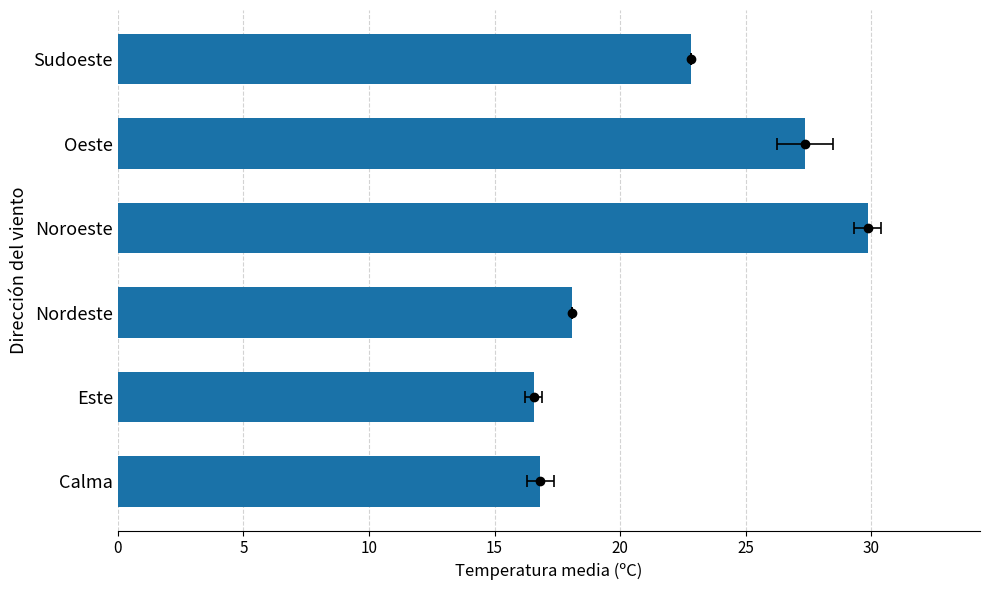

What is the value of the 1st bar from the left?

16.8